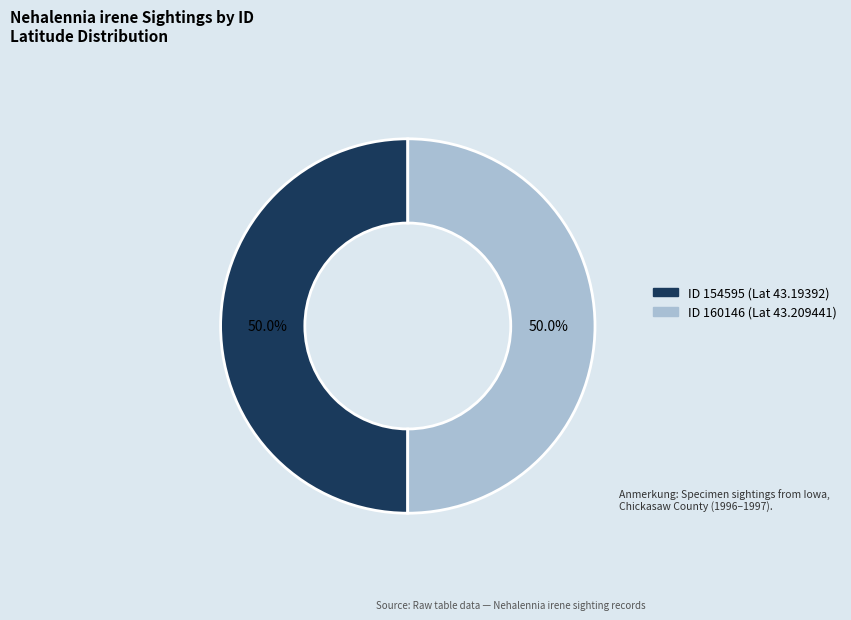

Count the number of slices in the pie.

2